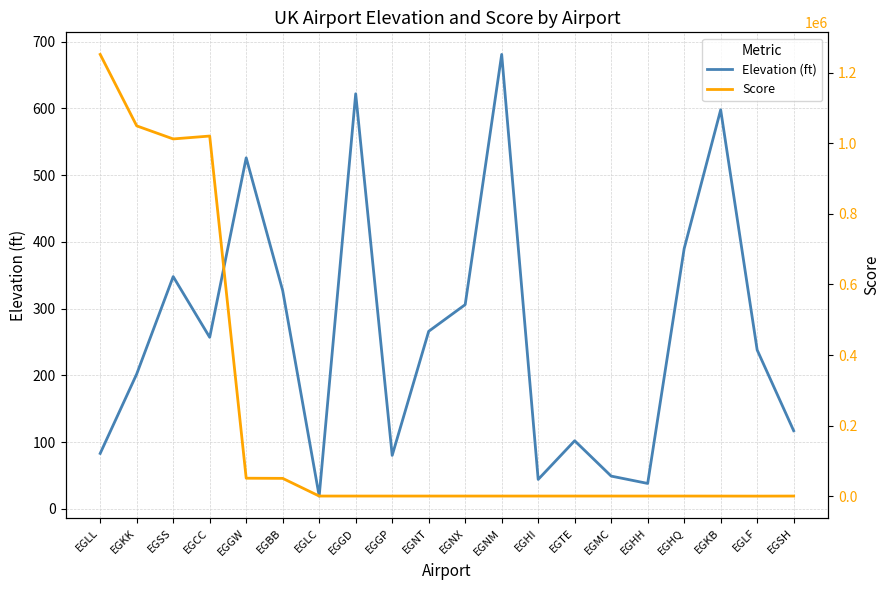

Does the chart have visible grid lines?

Yes